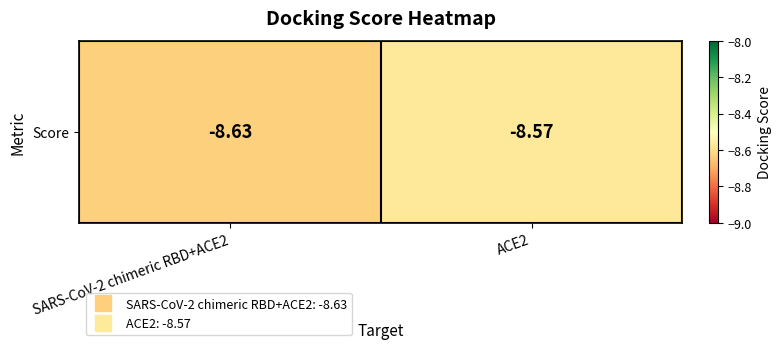

What is the change in value from SARS-CoV-2 chimeric RBD+ACE2 to ACE2?

+0.1